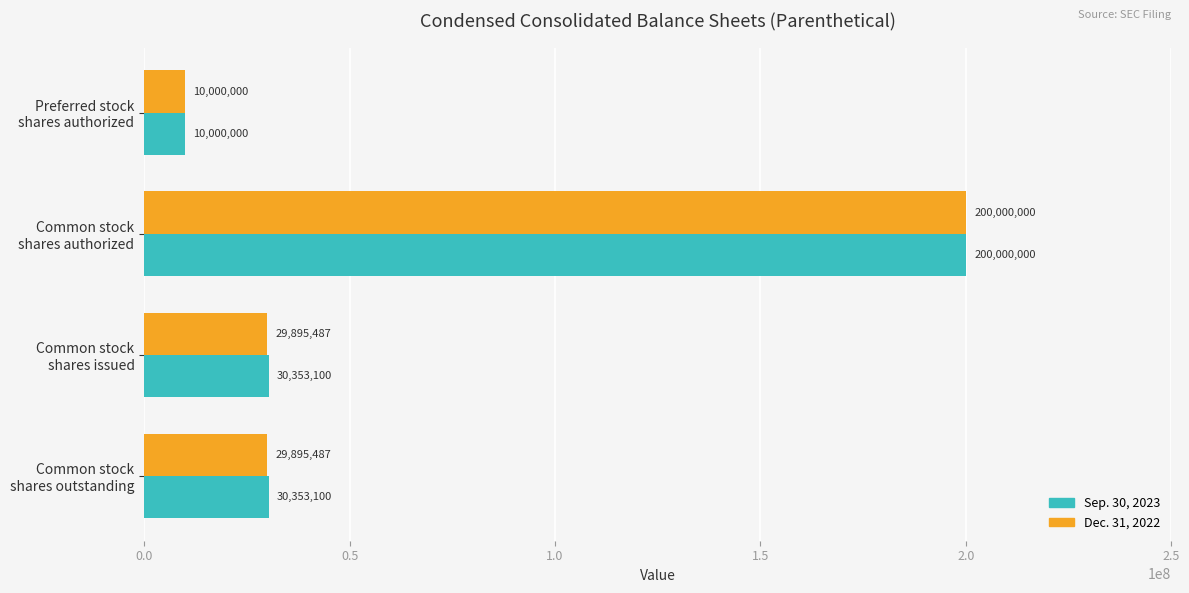

Count the Dec. 31, 2022 values in the range 29895487 to 200000000.

3